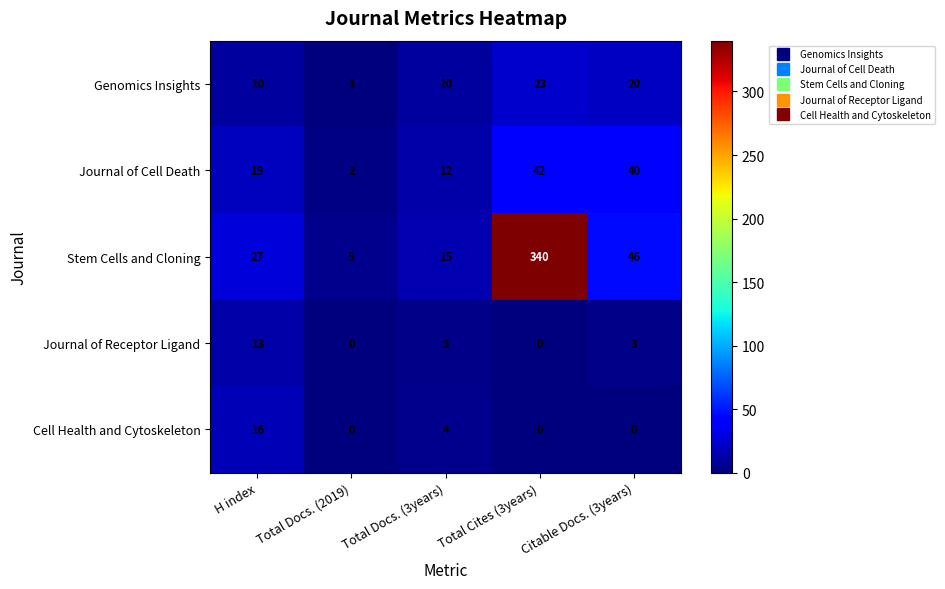

Is it true that Journal of Receptor Ligand equals 9 at Total Cites (3years)?

False